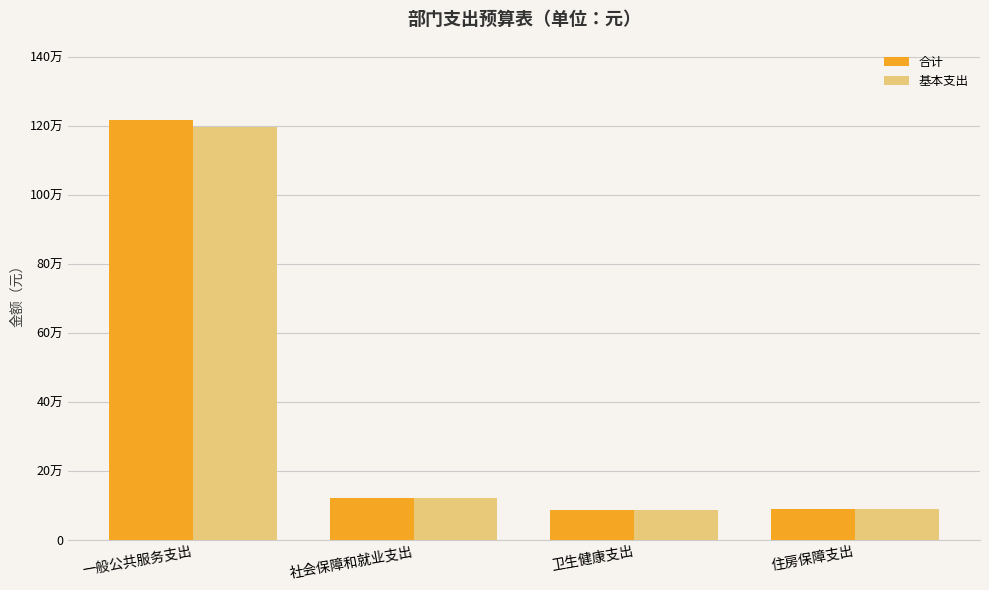

Are the bars horizontal?

No